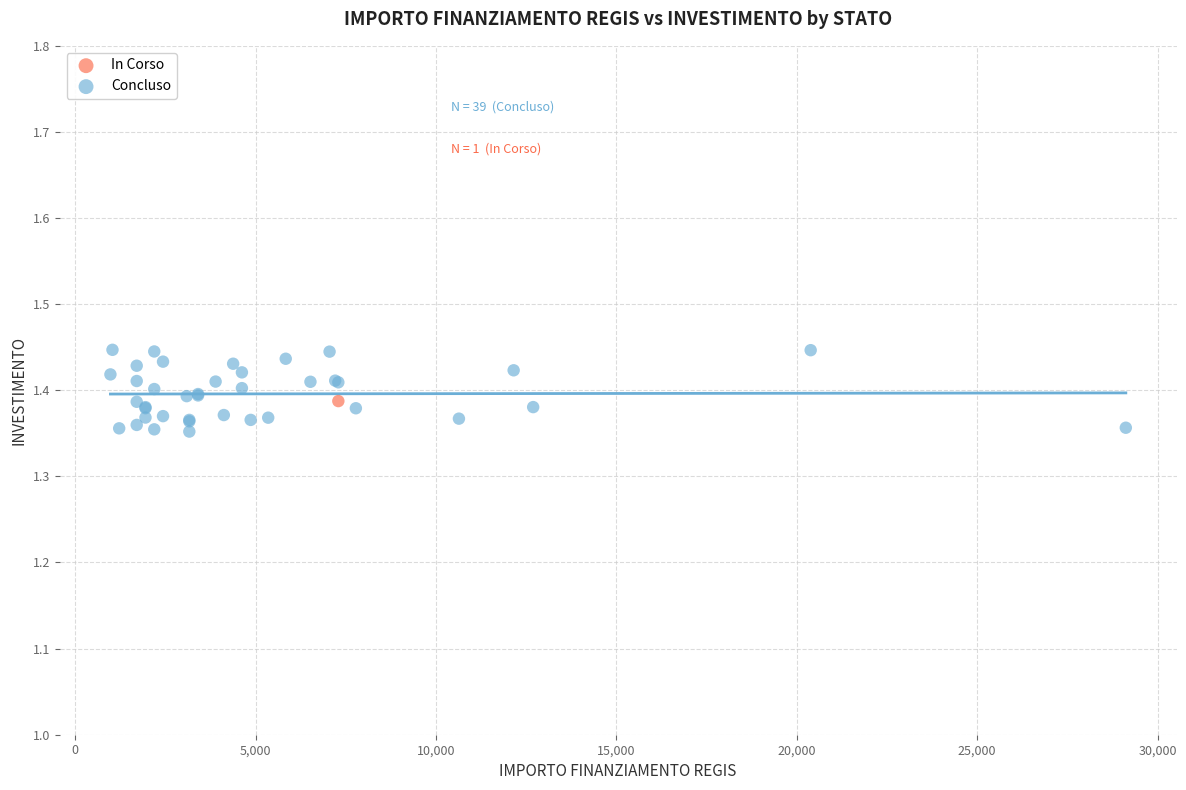

What are all the series names shown in the legend?

In Corso, Concluso